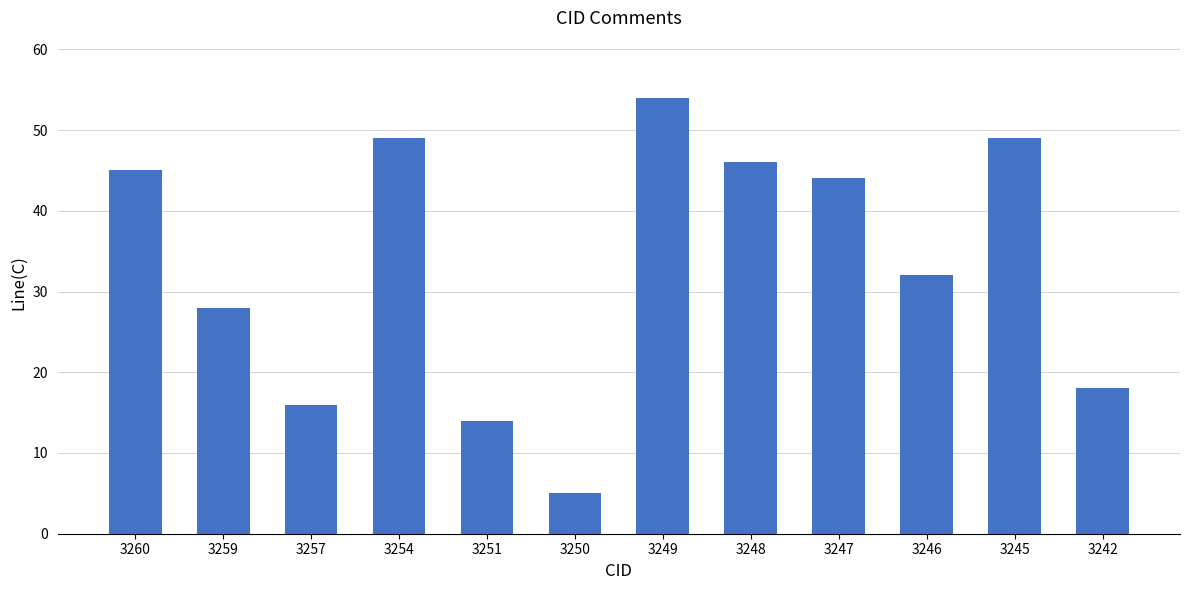

What is the value of the 3rd bar from the left?

16